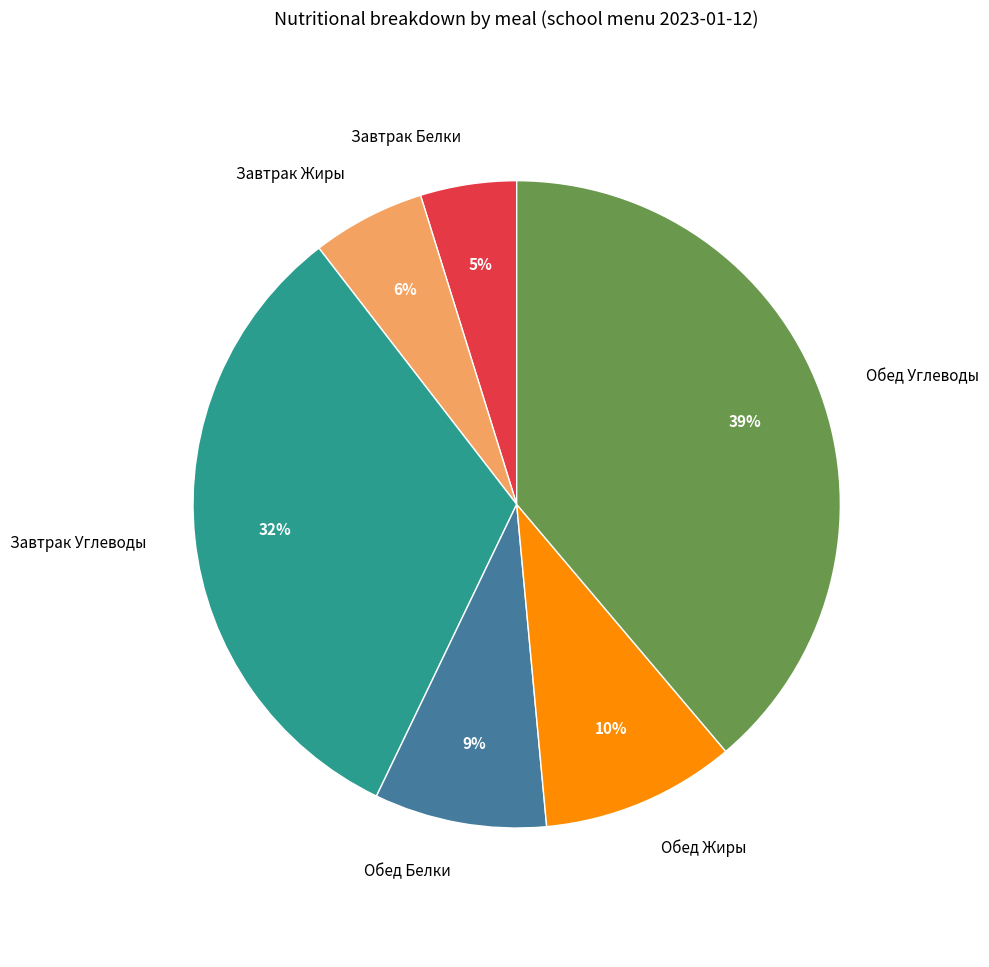

True or false: Обед Белки accounts for 9% of the total.

True